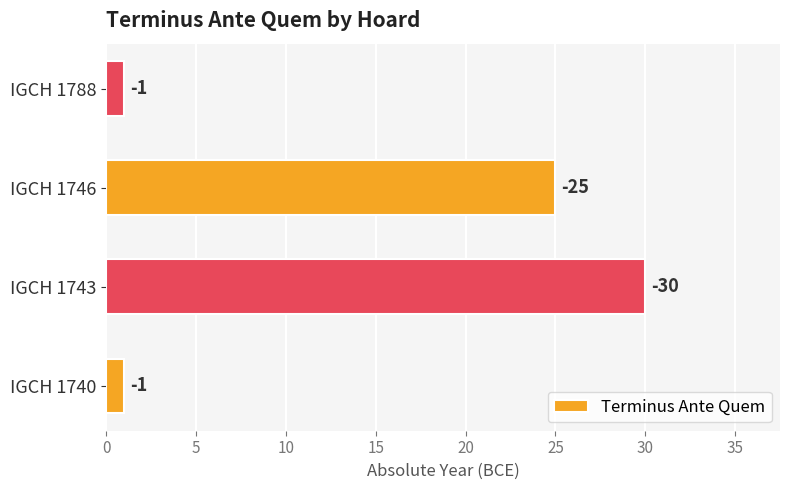

Are the bars horizontal?

Yes